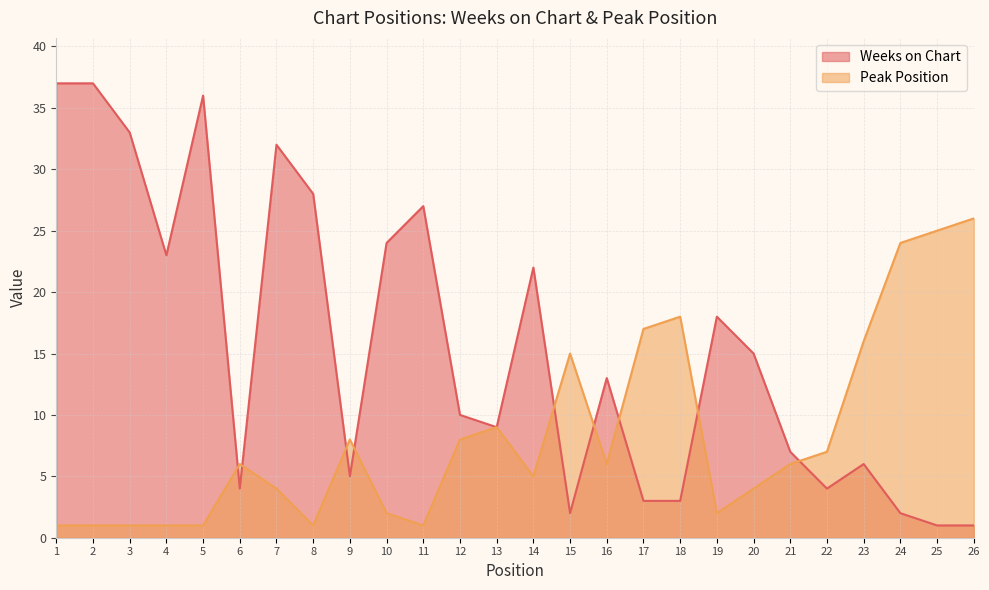

How many intersections are there between Weeks on Chart and Peak Position?

9